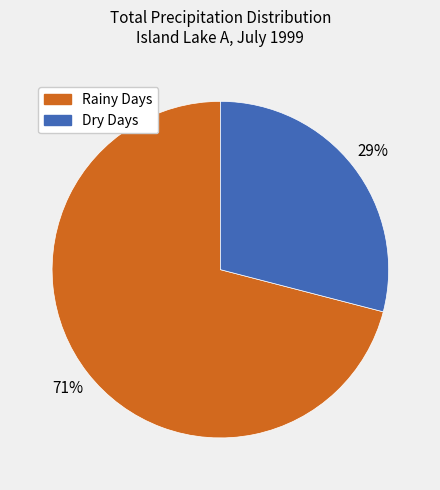

Is there any slice that represents more than half of the pie?

Yes